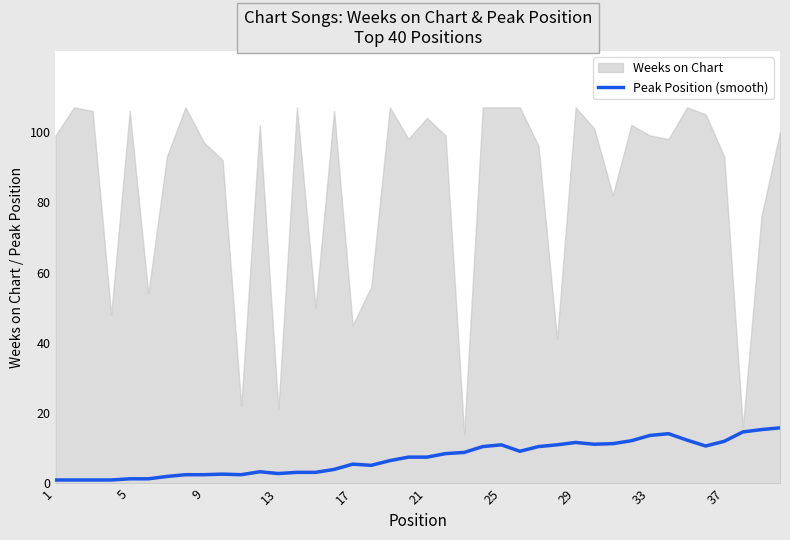

Is it true that Peak Position (smooth) equals 12.0 at 37?

True